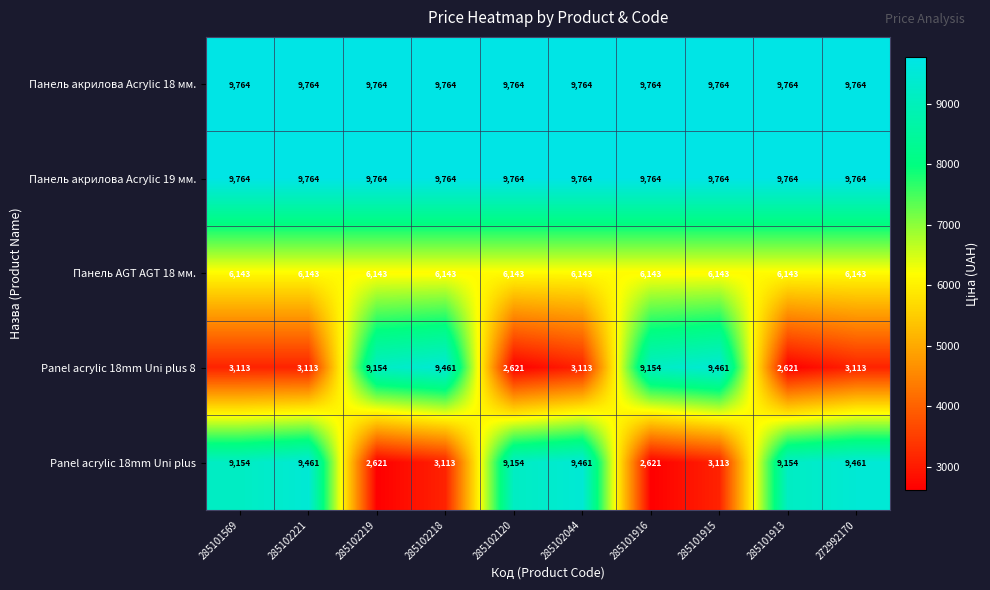

What is the maximum value shown in the chart?

9764